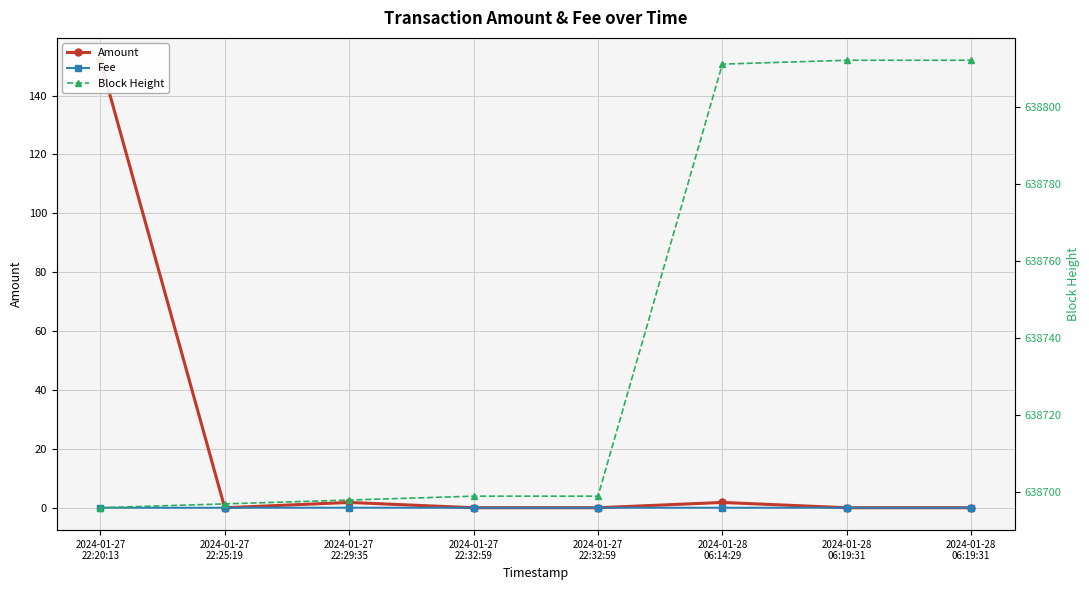

The Fee series shows 0.0 at 2024-01-28
06:14:29. True or false?

True